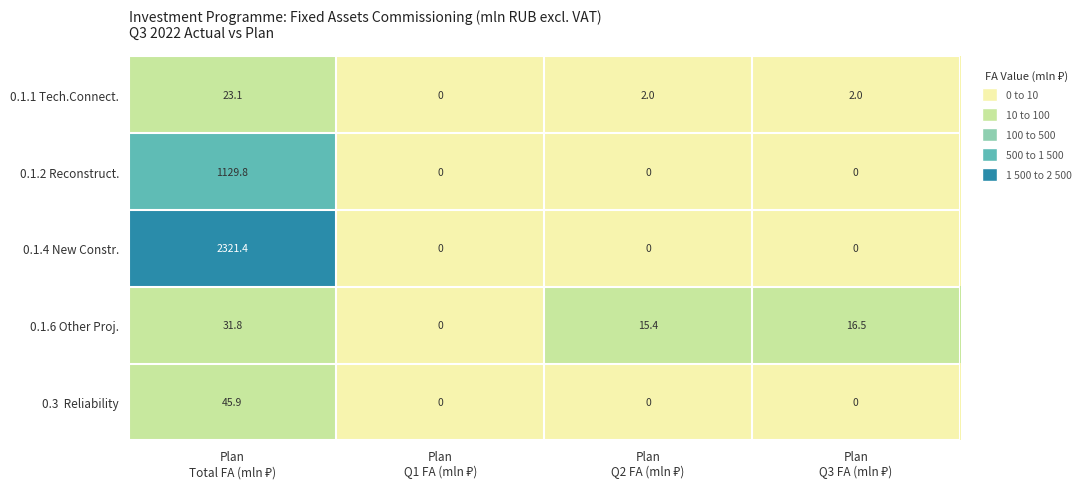

What is the difference between the maximum and second lowest values in the 0.1.1 Tech.Connect. series?

21.1